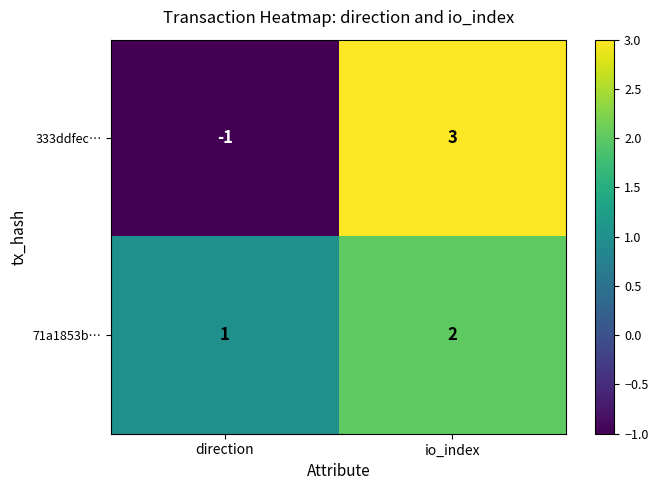

What is the sum of all 71a1853b… values?

3